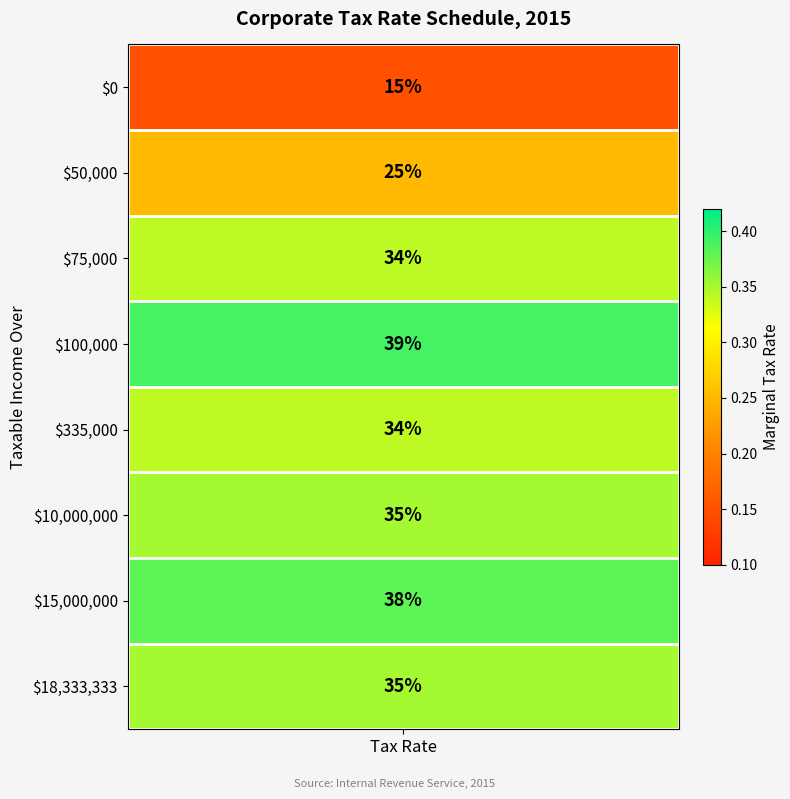

What is the greatest value displayed?

0.4